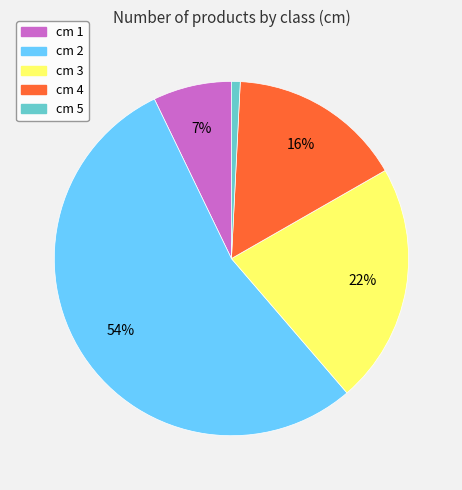

How many slices are in this pie chart?

5